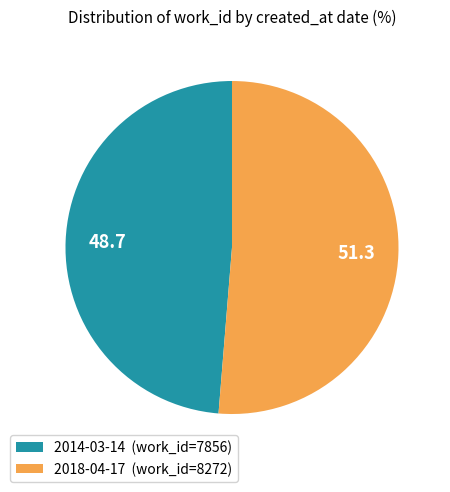

Approximately how many times larger is the value at 2018-04-17 compared to 2014-03-14?

1.1